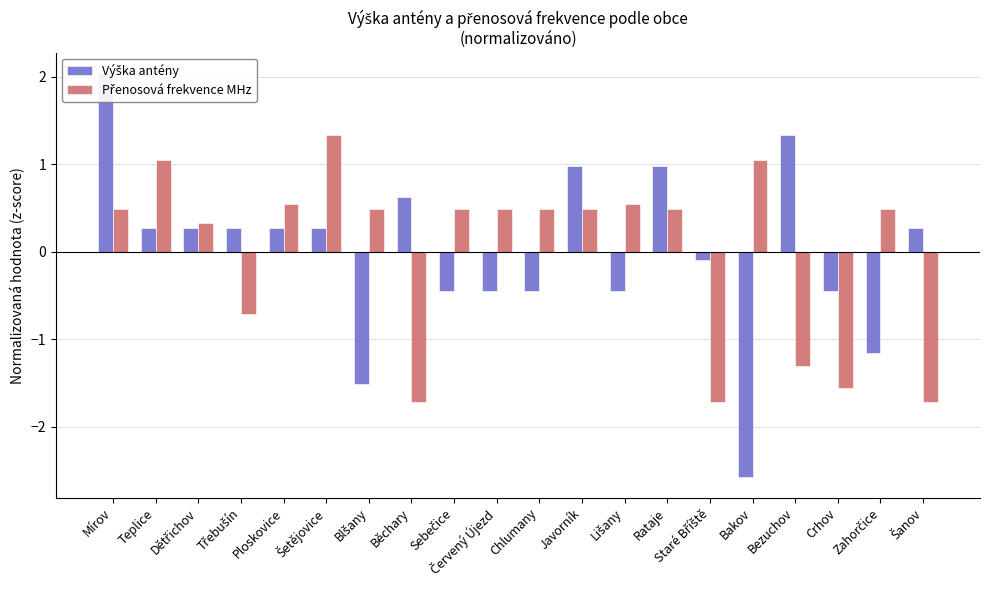

True or false: Výška antény has a value of 0.3 at Dětřichov.

True